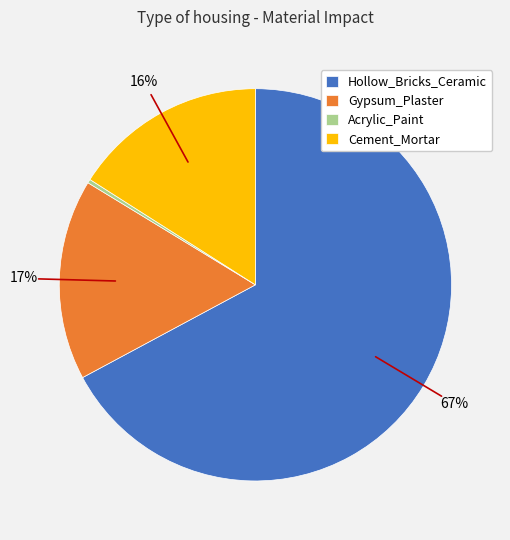

Is there any slice that represents more than half of the pie?

Yes